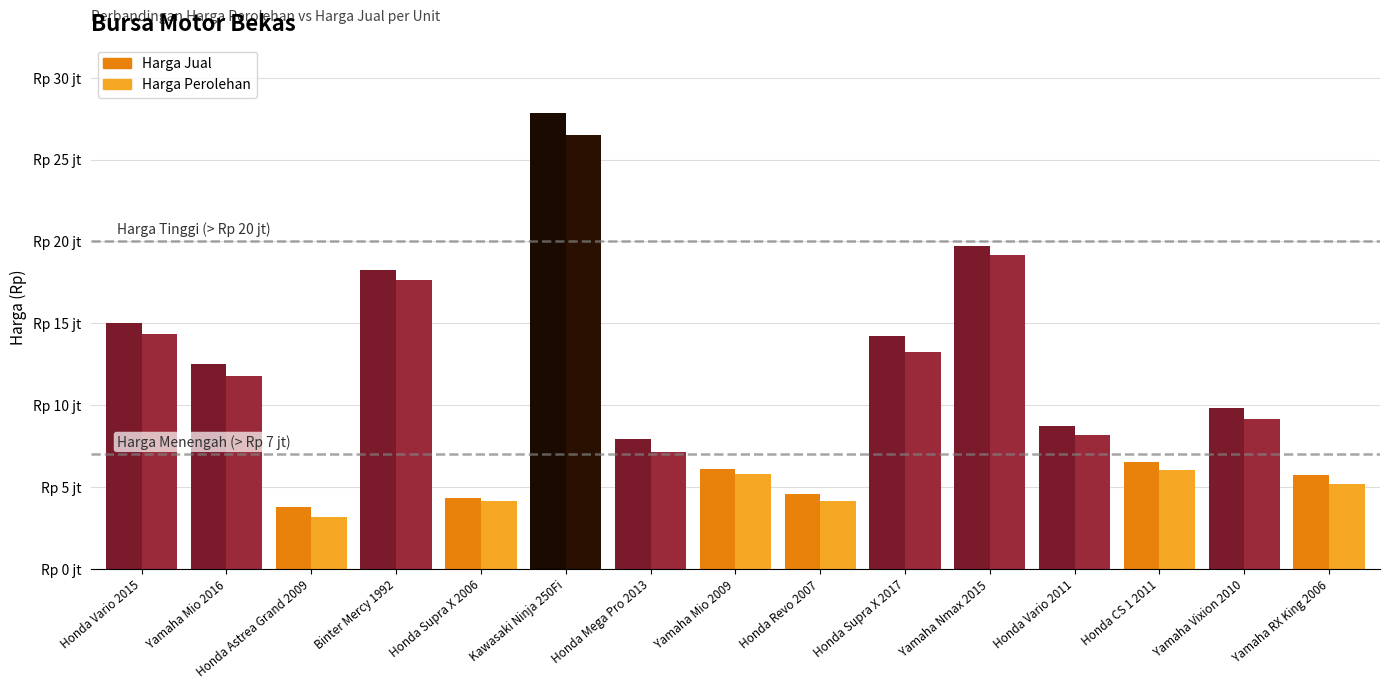

The value of Harga Perolehan at Binter Mercy 1992 is 28009577. True or false?

False